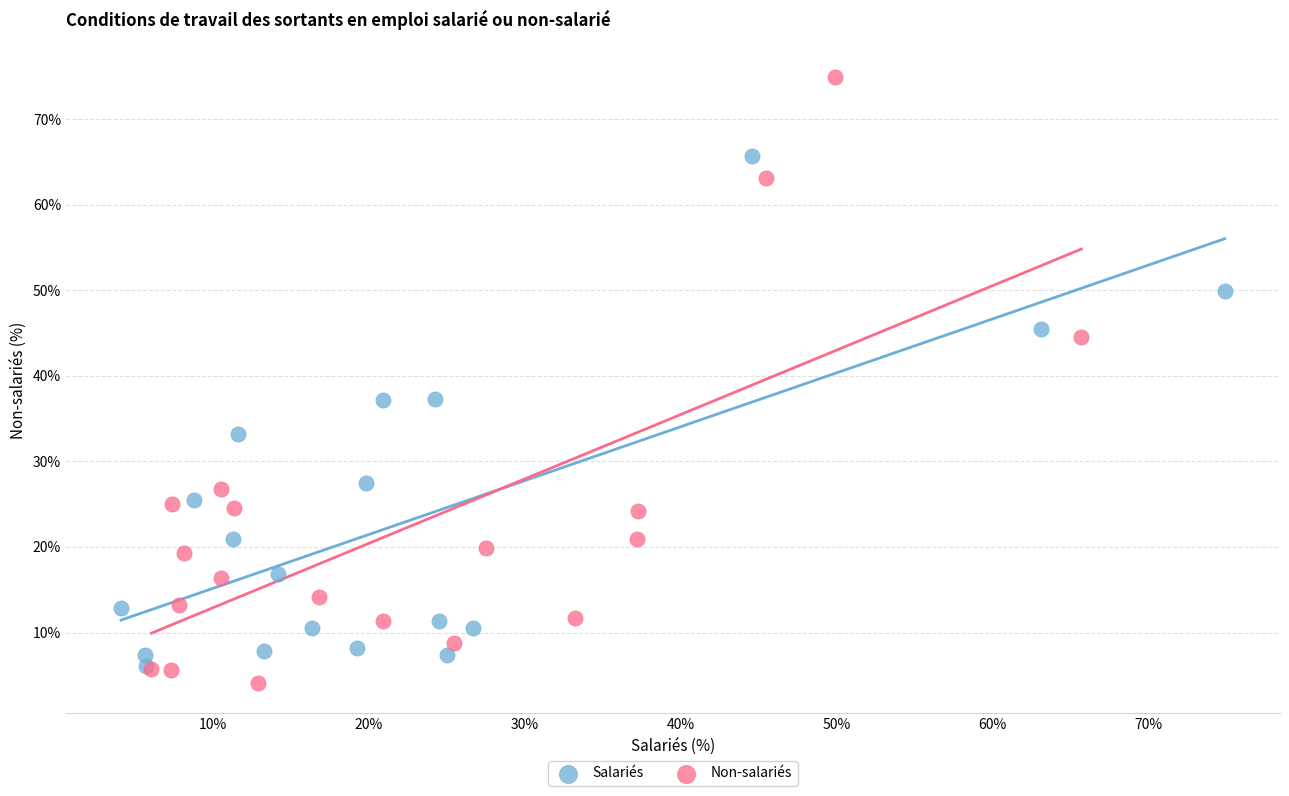

Which series contains the highest Y value?

Non-salariés